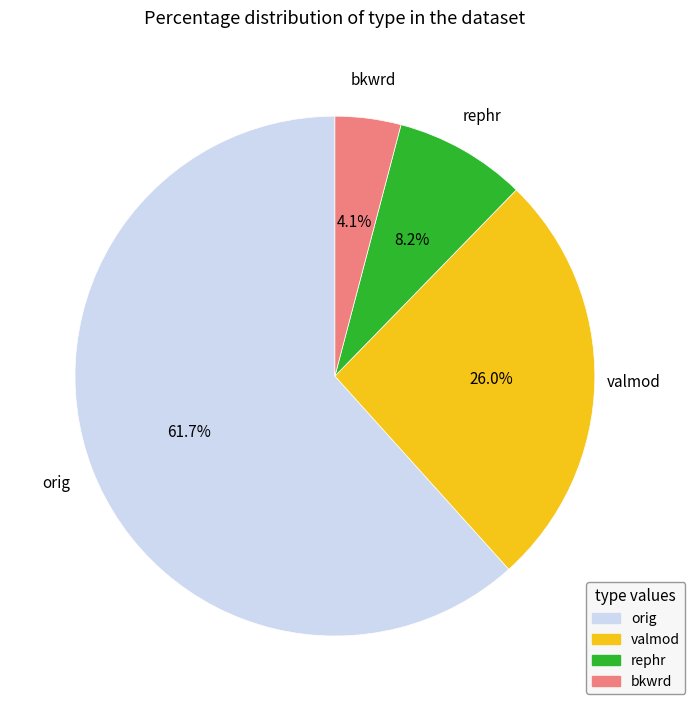

To the nearest percent, what is the difference between the largest and smallest slice percentages?

58%